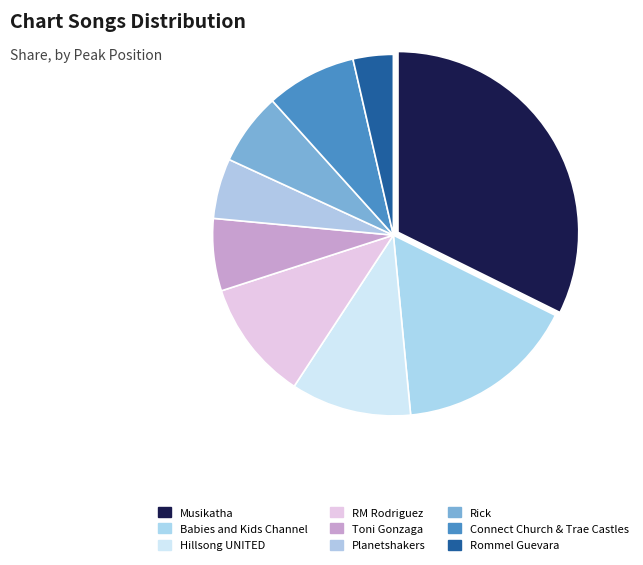

Count the number of slices in the pie.

9